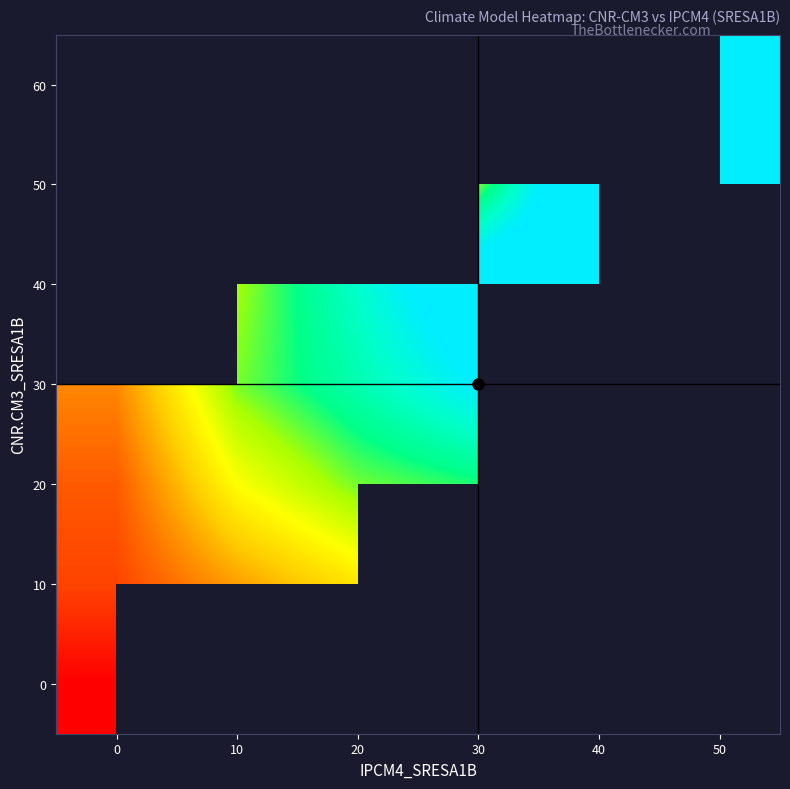

True or false: 20 has a value of 14.0 at 0.

False